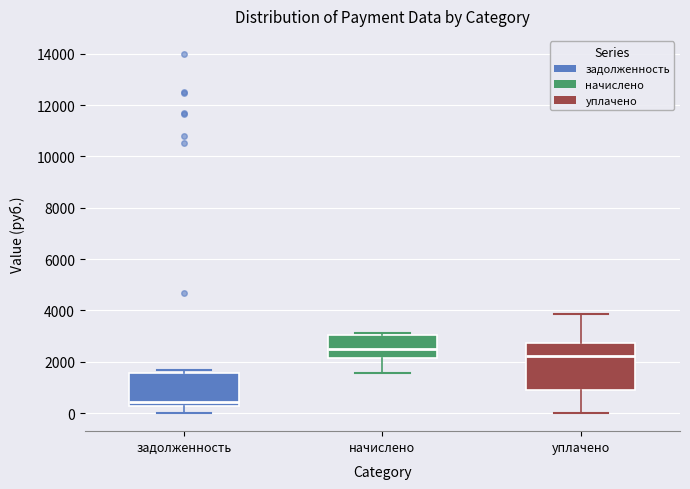

Where does the median line of the box for уплачено sit on the y-axis? The values are not printed on the chart, so give them approximately, as read against the axis.

2200